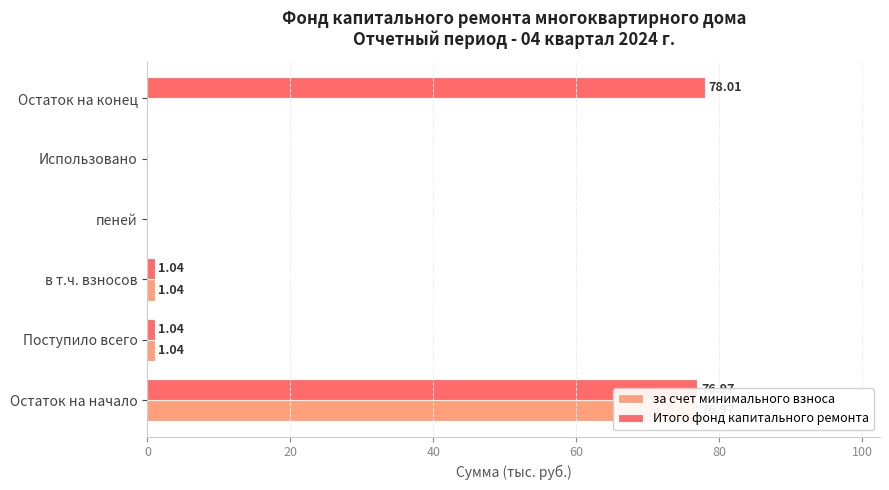

Rank the series at пеней from highest to lowest value.

за счет минимального взноса, Итого фонд капитального ремонта